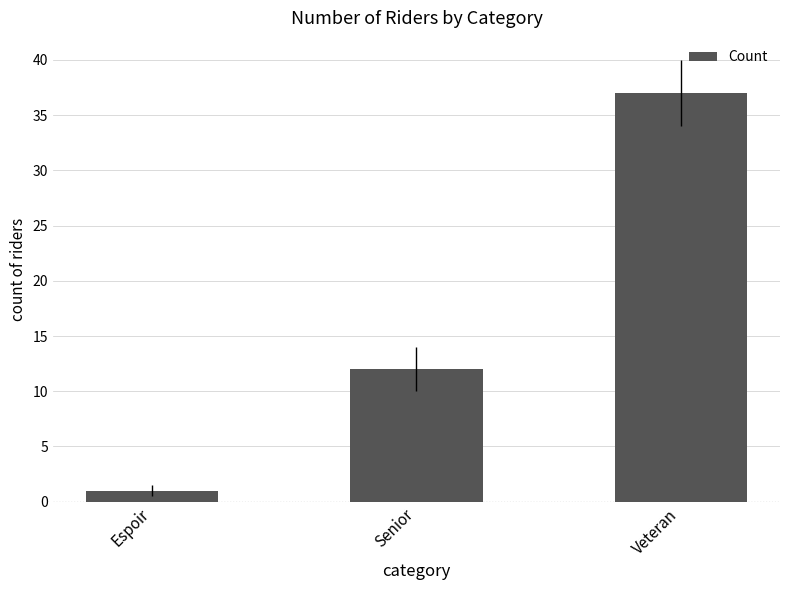

How many values are below 12?

1